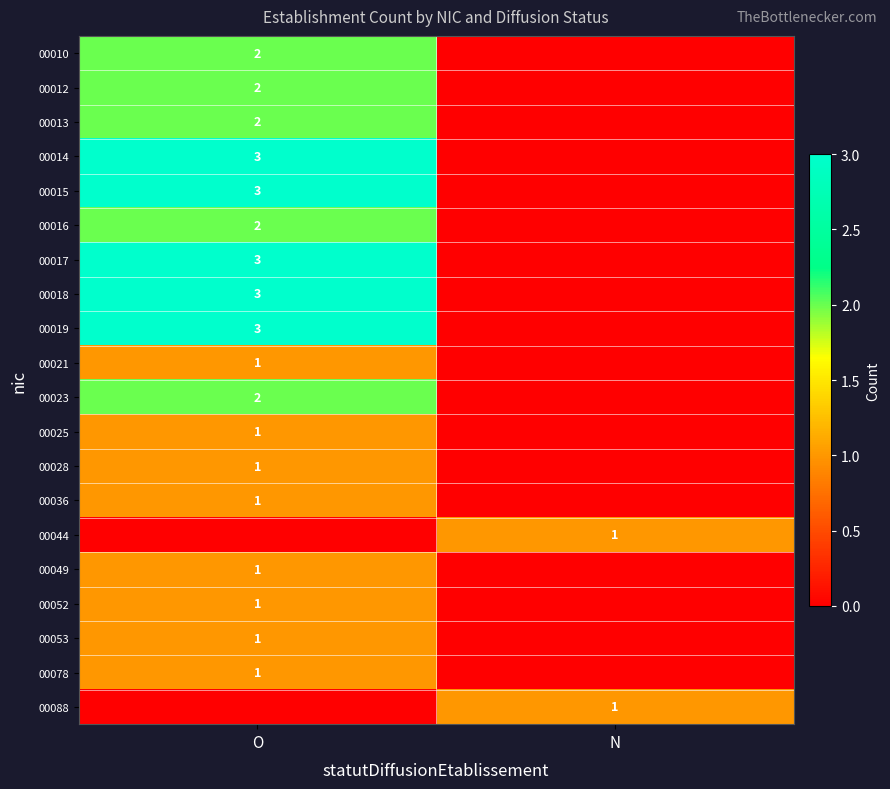

True or false: 00016 has a value of 2 at O.

True